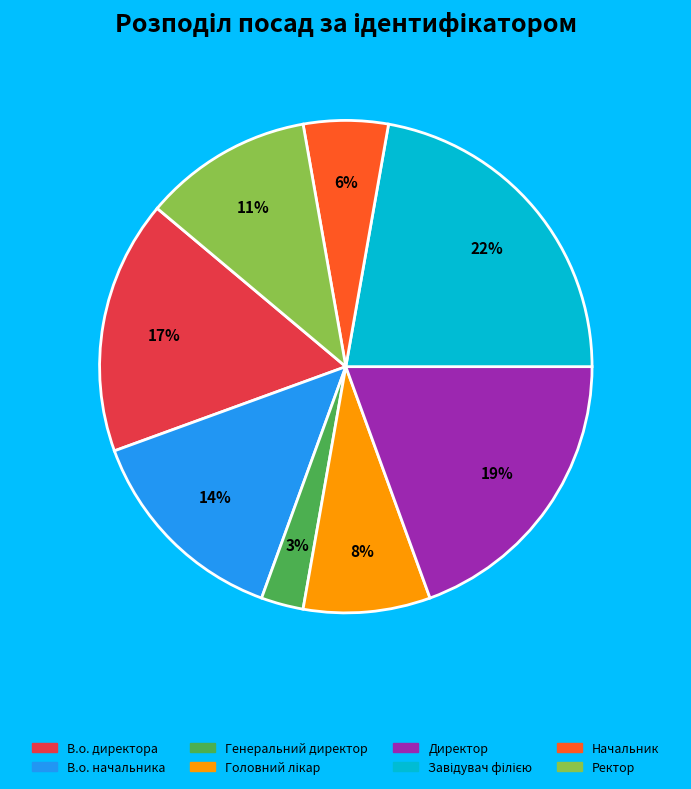

How many slices are in this pie chart?

8